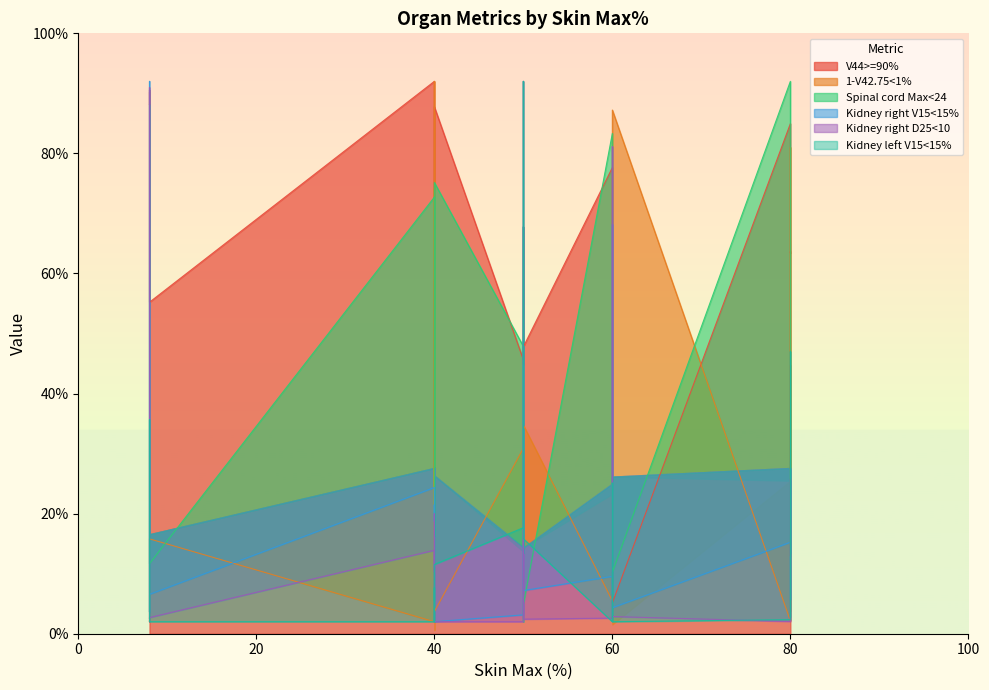

Is it true that 1-V42.75<1% equals 1.4 at 80?

False